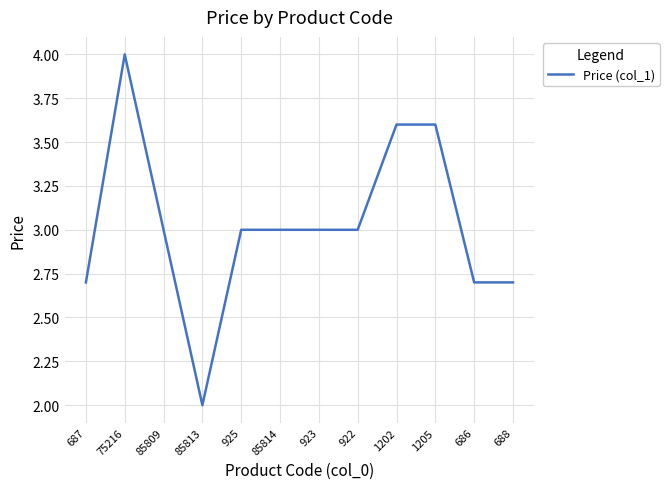

What is the difference between the values at 85814 and 85813?

1.0